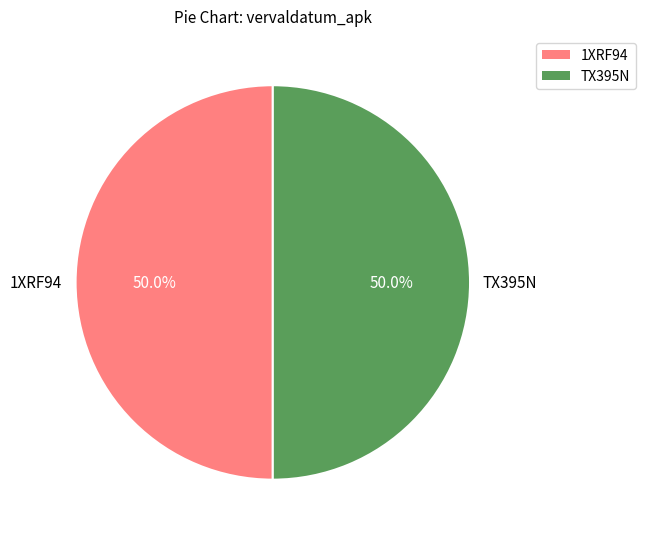

Count the number of slices in the pie.

2